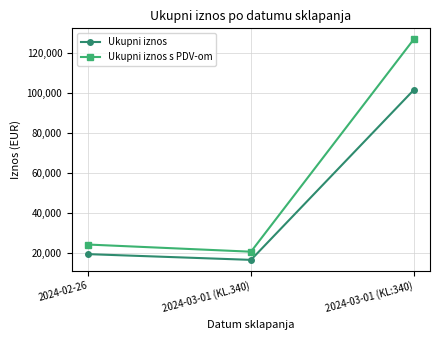

List the labels in order of Ukupni iznos value, largest first.

2024-03-01 (KL:340), 2024-02-26, 2024-03-01 (KL.340)